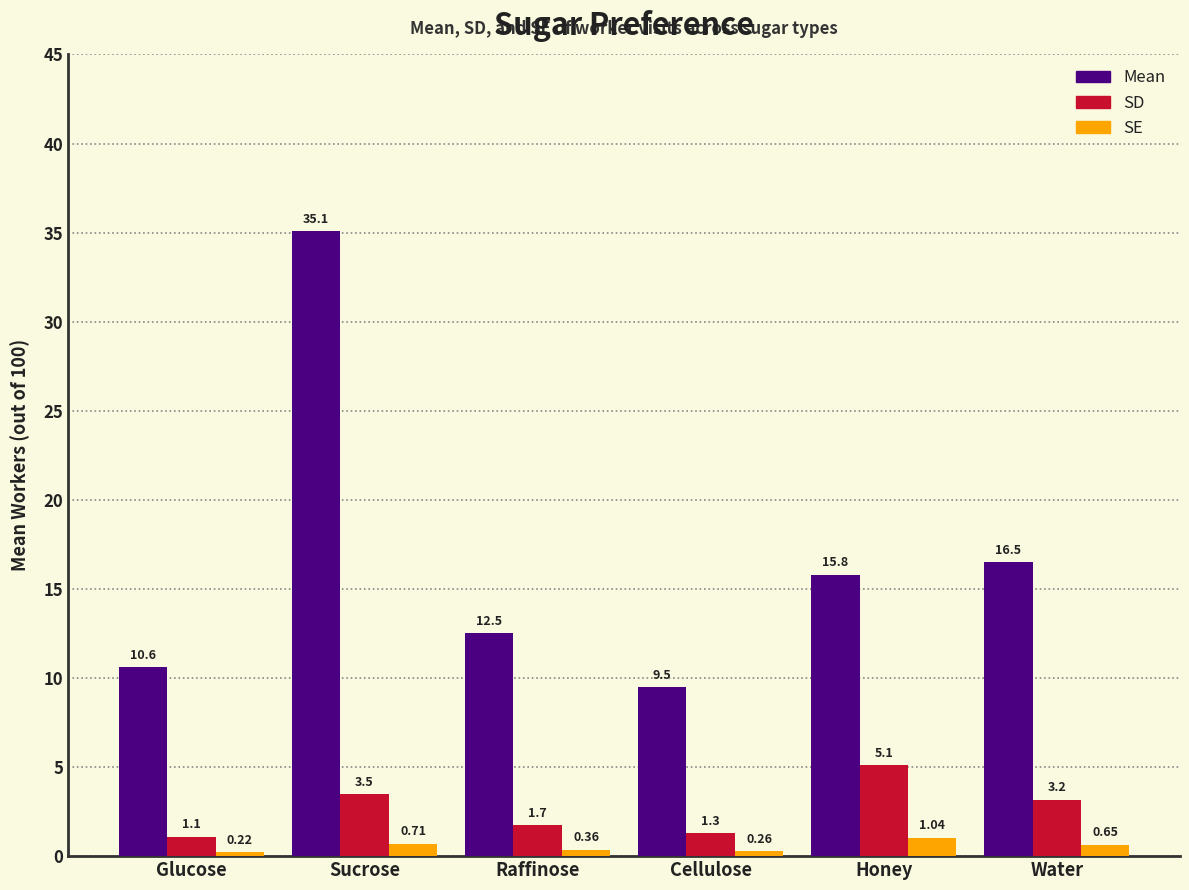

The value of Mean at Glucose is 10.6. True or false?

True